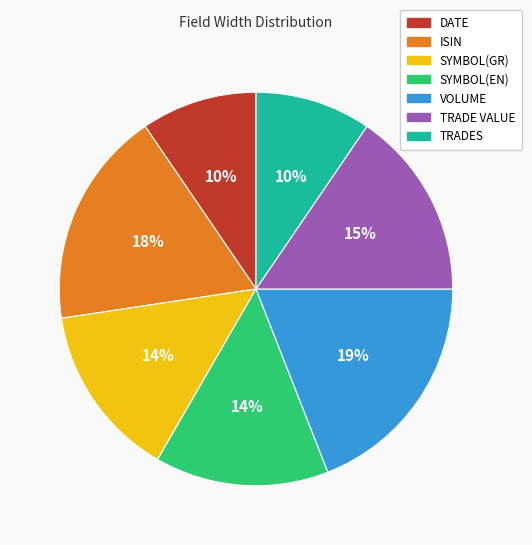

To the nearest percent, what is the combined percentage of ISIN and SYMBOL(GR)?

32%